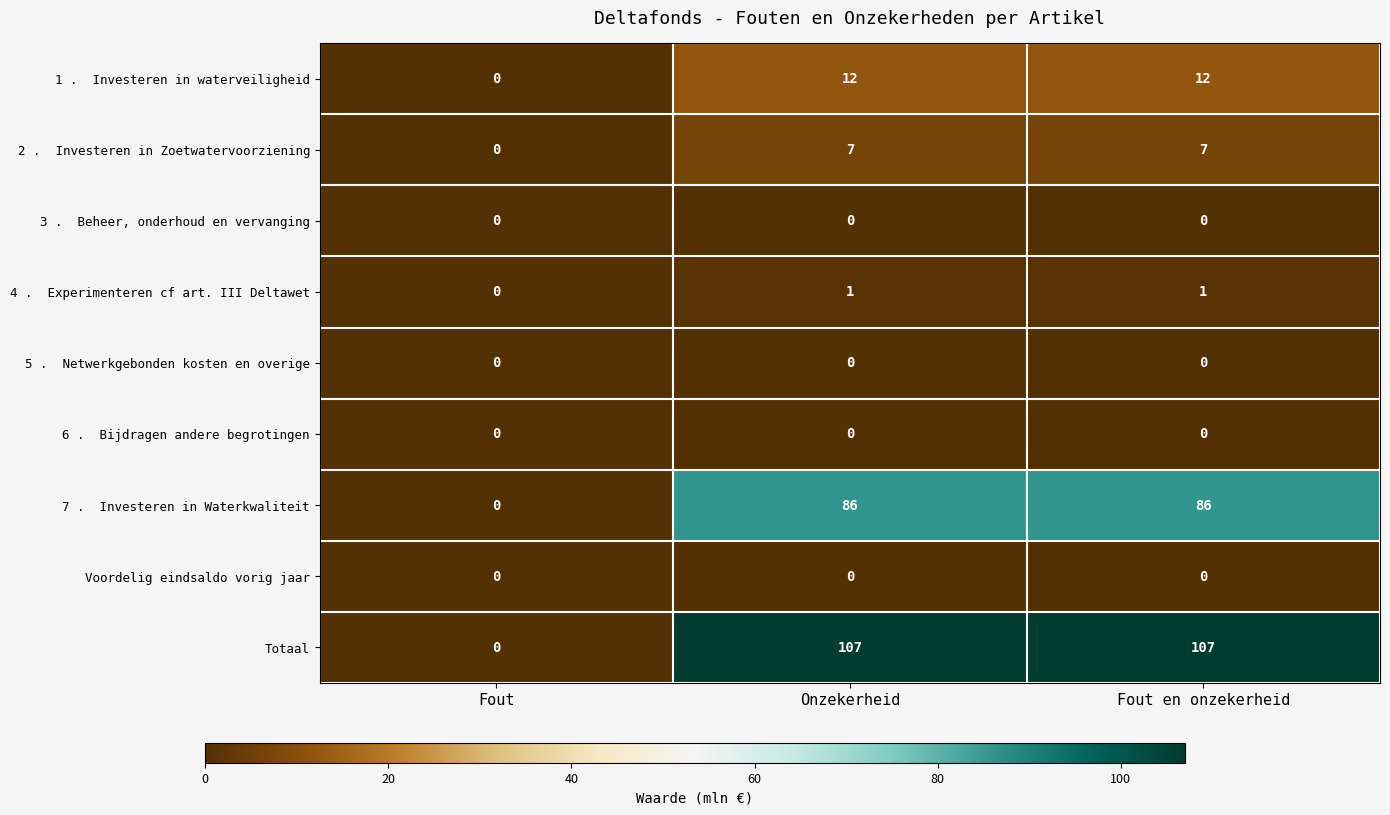

Between Fout and Onzekerheid, which series saw the biggest shift?

Totaal